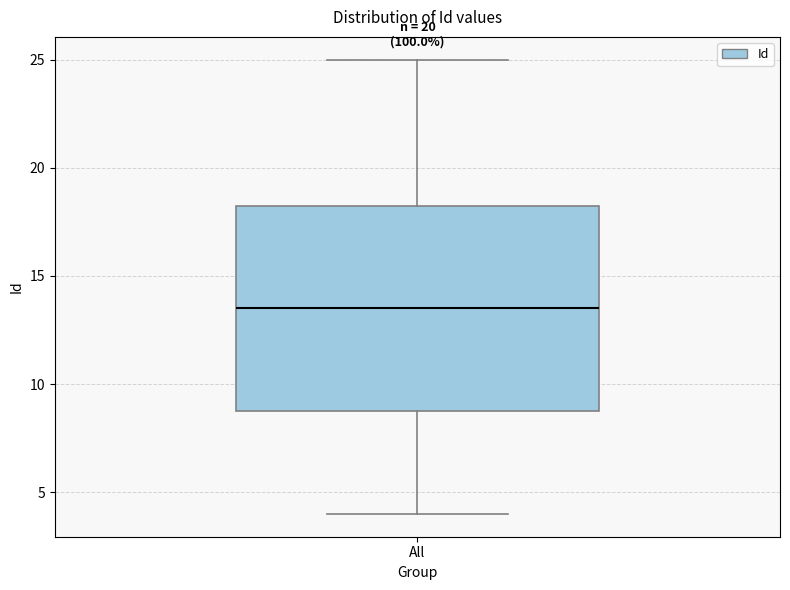

Transcribe this box plot: give where the median line is, the range the box spans, and where the two whiskers end, as read against the y-axis. The values are not printed on the chart, so give them approximately, as read against the axis.

median 13.5, box 9.0 to 18.5, whiskers 4.0 to 25.0